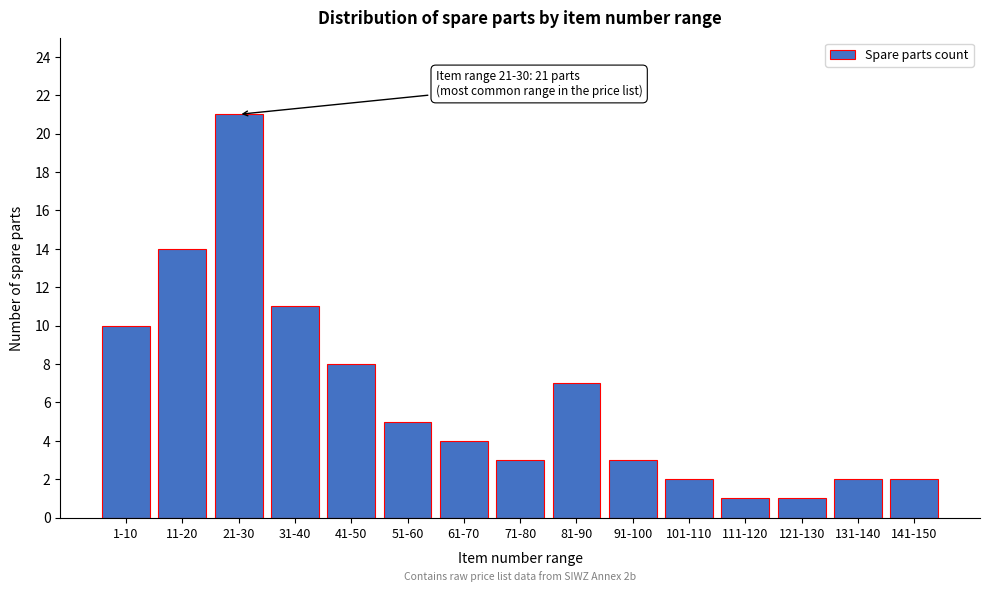

Reading left to right, what are all the values shown in this chart?

1-10=10	11-20=14	21-30=21	31-40=11	41-50=8	51-60=5	61-70=4	71-80=3	81-90=7	91-100=3	101-110=2	111-120=1	121-130=1	131-140=2	141-150=2